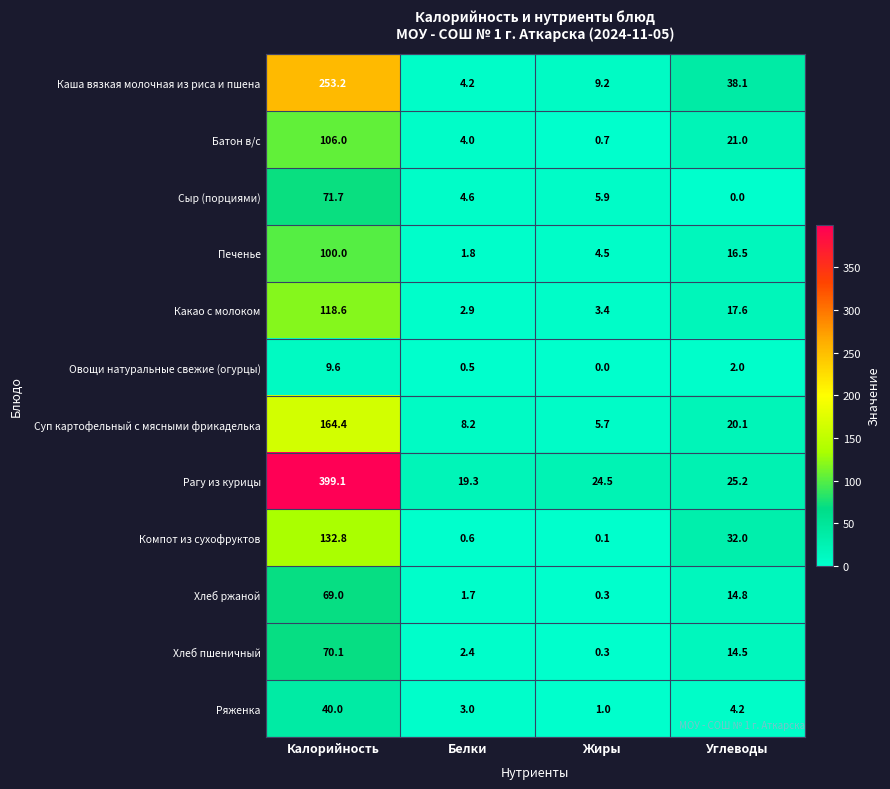

What is the difference between the Печенье values at Углеводы and Жиры?

12.0